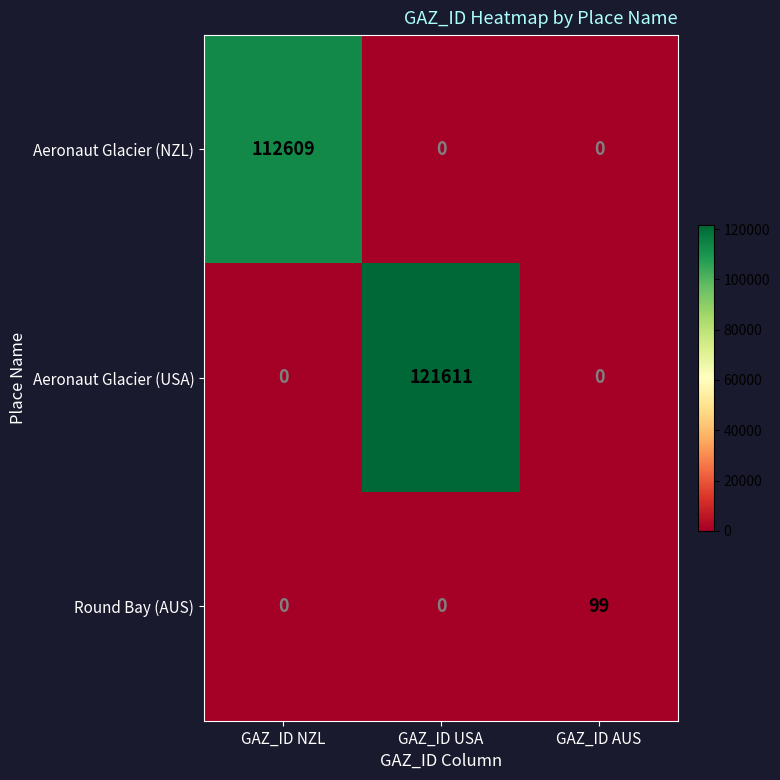

The Aeronaut Glacier (NZL) series shows 112609 at GAZ_ID NZL. True or false?

True